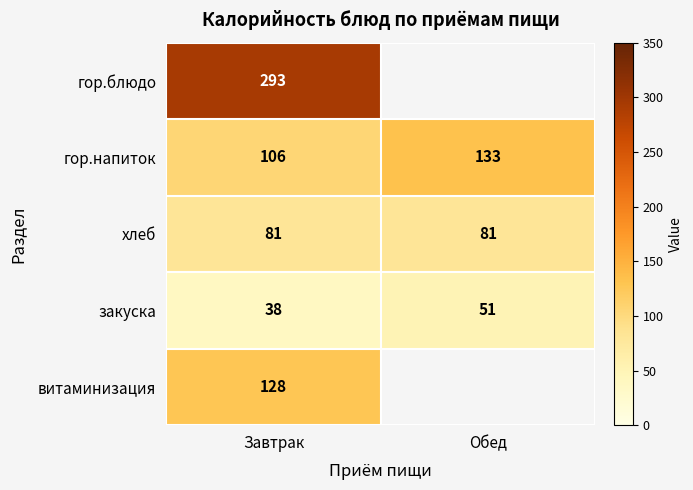

What is the spread (max minus min) of values at Завтрак?

255